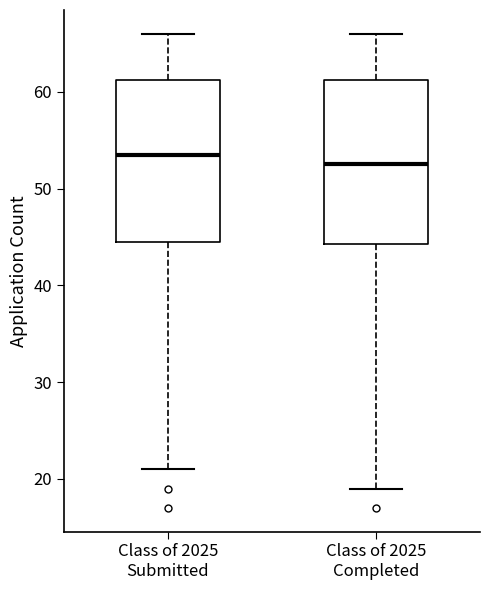

Reading left to right, transcribe this box plot: for each box, give where its median line is, the range the box spans, and where its two whiskers end, as read against the y-axis. The values are not printed on the chart, so give them approximately, as read against the axis.

Class of 2025 Submitted: median 54, box 45 to 61, whiskers 21 to 66
Class of 2025 Completed: median 53, box 44 to 61, whiskers 19 to 66